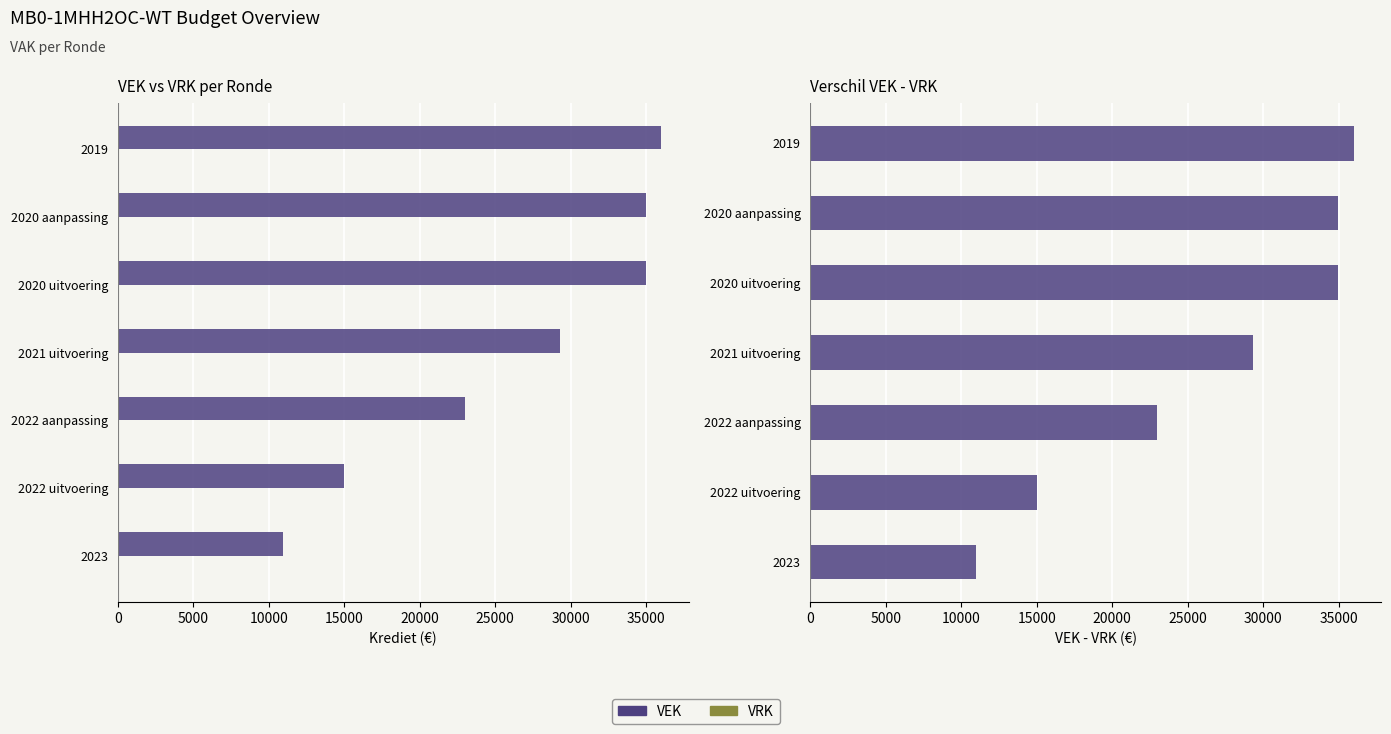

List the series in order of their overall mean, lowest first.

VRK, VEK